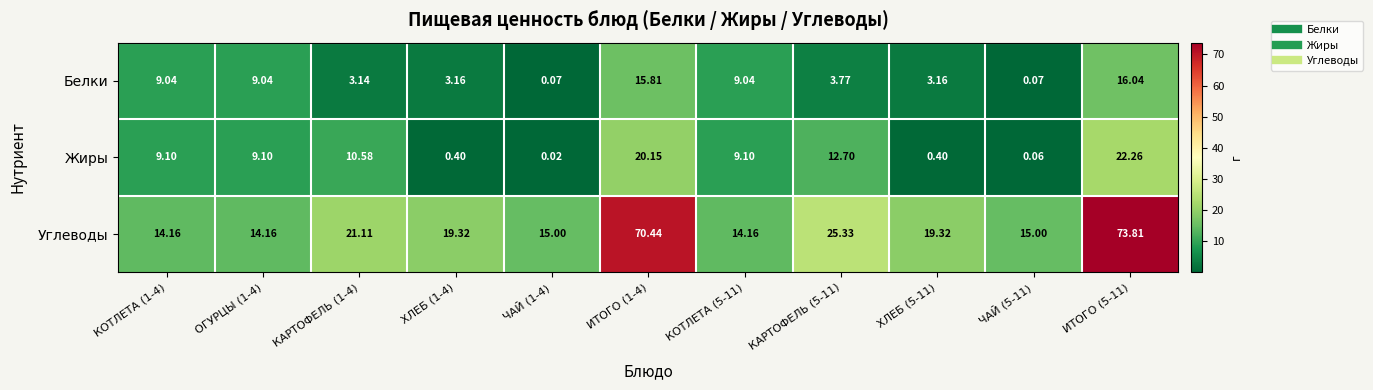

Is the value of Углеводы at КАРТОФЕЛЬ (5-11) greater than the value of Жиры at ЧАЙ (5-11)?

Yes